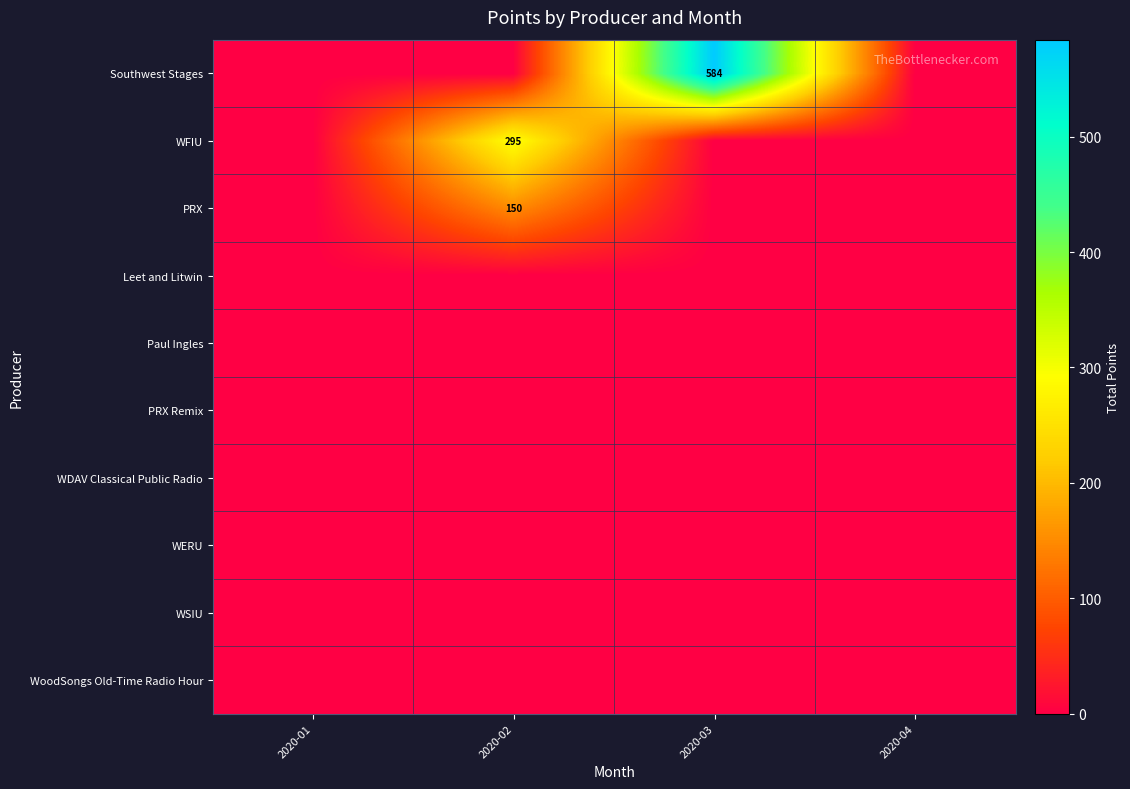

The WFIU series shows 408 at 2020-02. True or false?

False